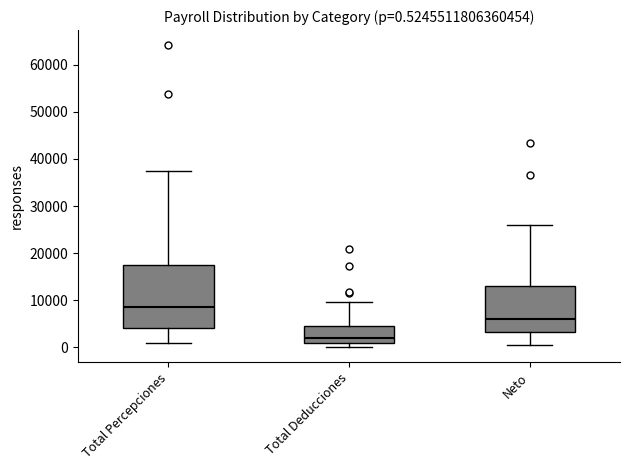

Comparing the boxes themselves (not the whiskers), which one is the tallest?

Total Percepciones